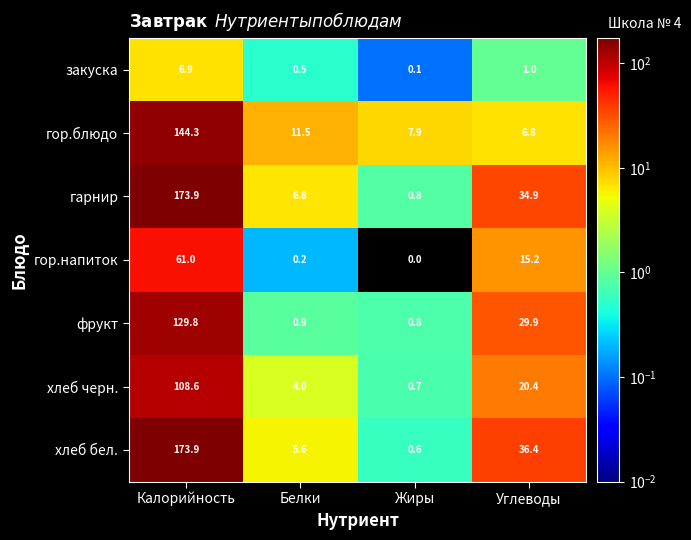

What value does the хлеб бел. series have at Белки?

5.6